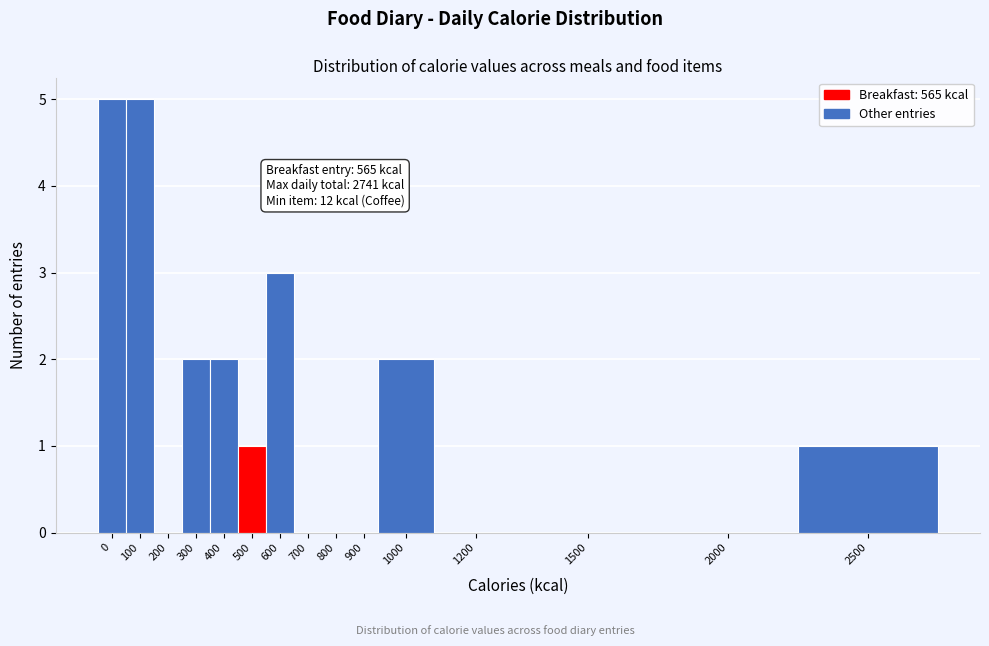

Reading left to right, what are all the values shown in this chart?

0=5	100=5	200=0	300=2	400=2	500=1	600=3	700=0	800=0	900=0	1000=2	1200=0	1500=0	2000=0	2500=1